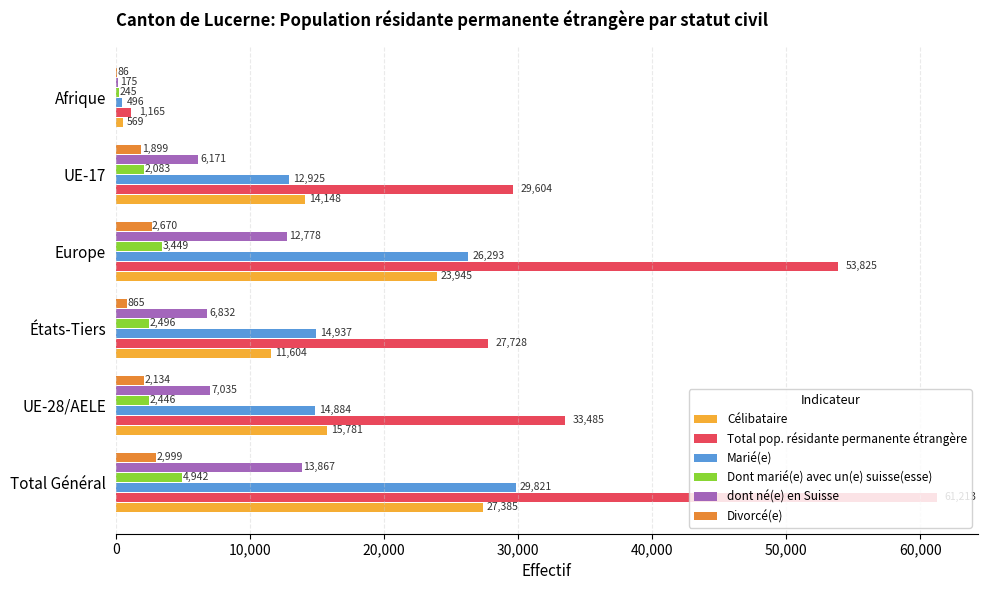

What is the sum of the Célibataire values at États-Tiers and UE-17?

25752